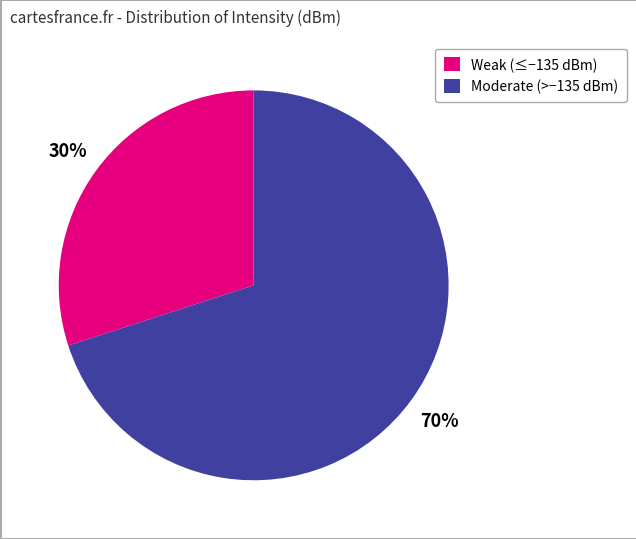

Which category has the biggest portion of the pie?

Moderate (>−135 dBm)